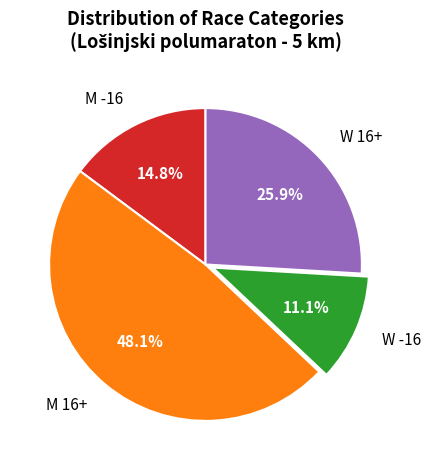

How many segments does this pie chart have?

4